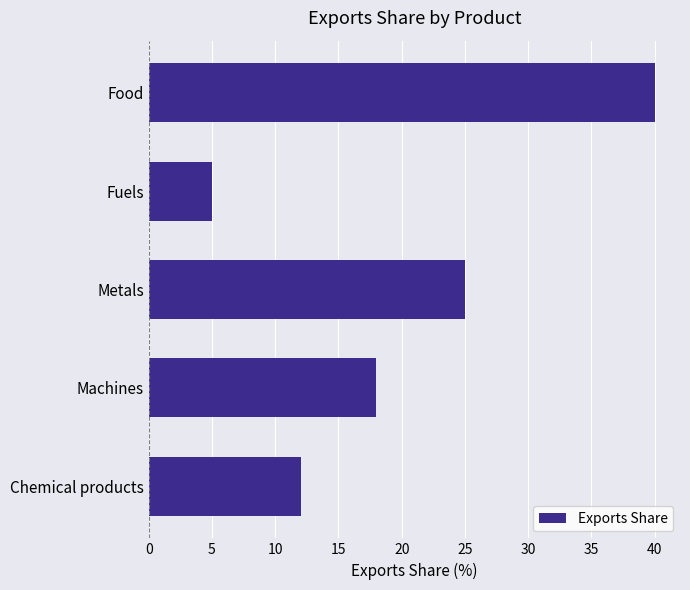

Reading bottom to top, list all the values displayed in this chart.

12	18	25	5	40